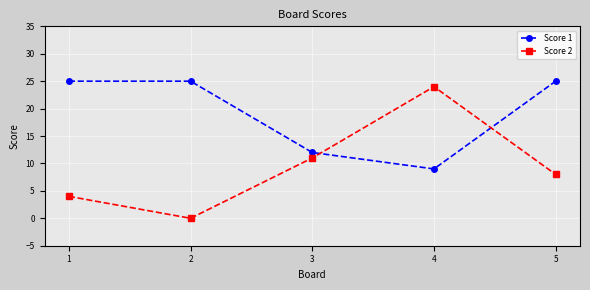

What are all the series names shown in the legend?

Score 1, Score 2